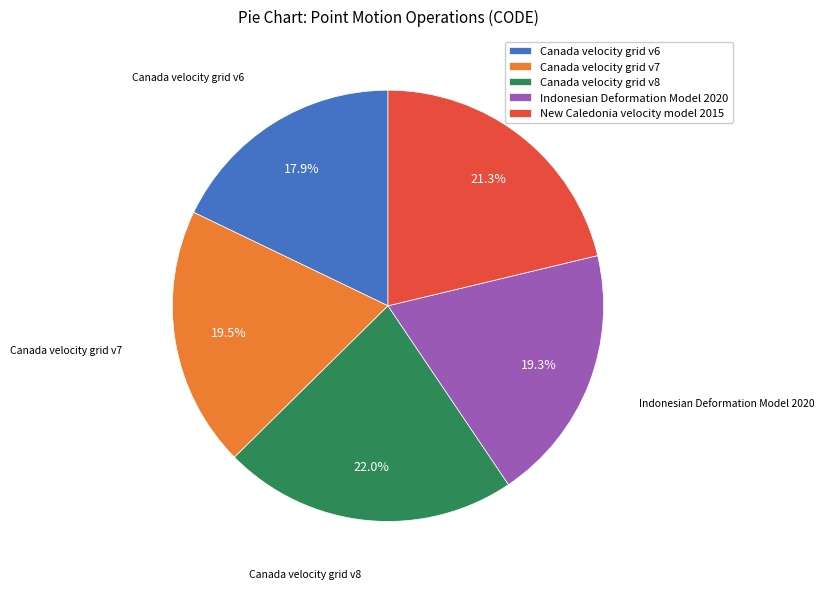

Combined, what portion of the pie is New Caledonia velocity model 2015 and Canada velocity grid v8?

43.3%